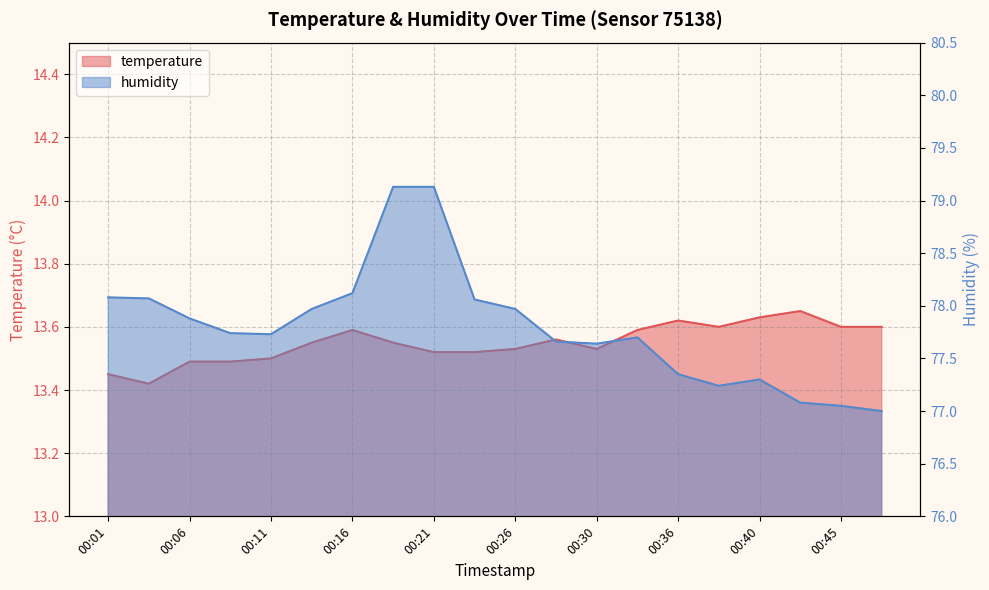

At which category does the chart reach its minimum across all series?

00:03